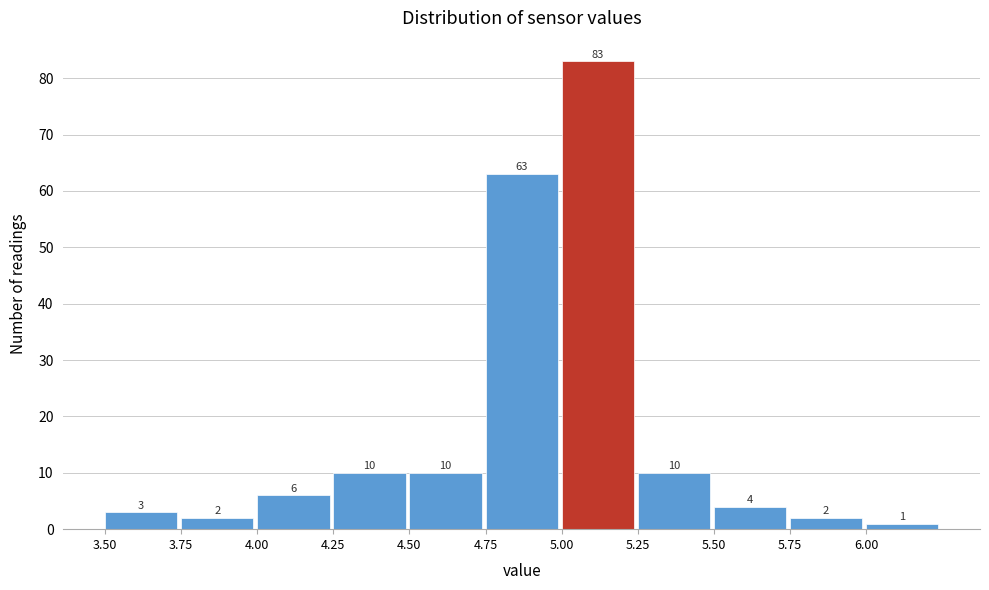

How tall is the bar that spans 4.50 to 4.75 on the x-axis?

10